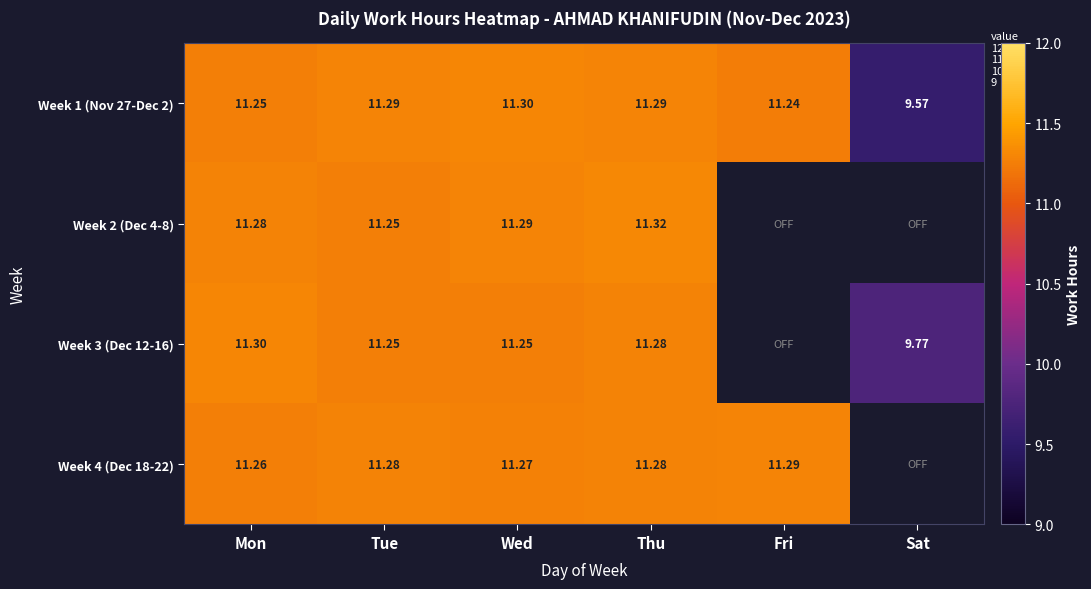

Is it true that Week 3 (Dec 12-16) equals 11.3 at Mon?

True